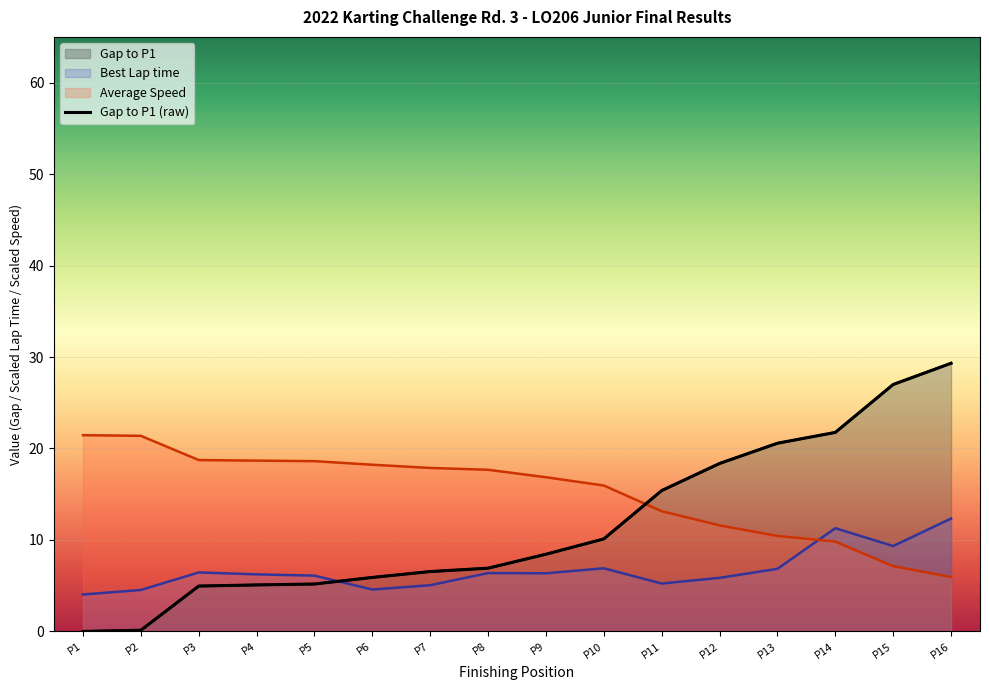

List the labels in order of value, largest first.

P16, P15, P14, P13, P12, P11, P10, P9, P8, P7, P6, P5, P4, P3, P2, P1